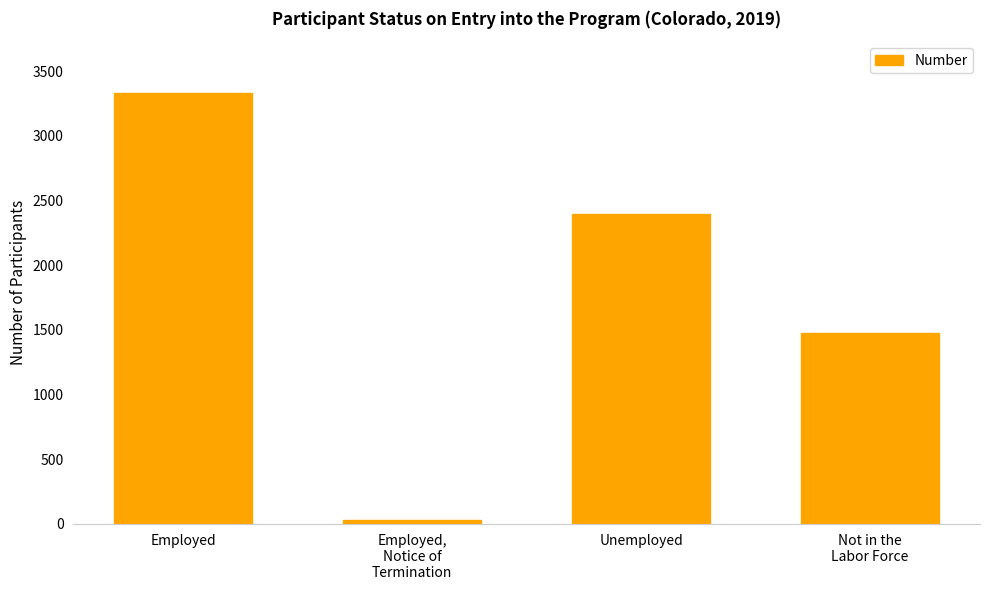

At which label is the value closest to 1680?

Not in the
Labor Force